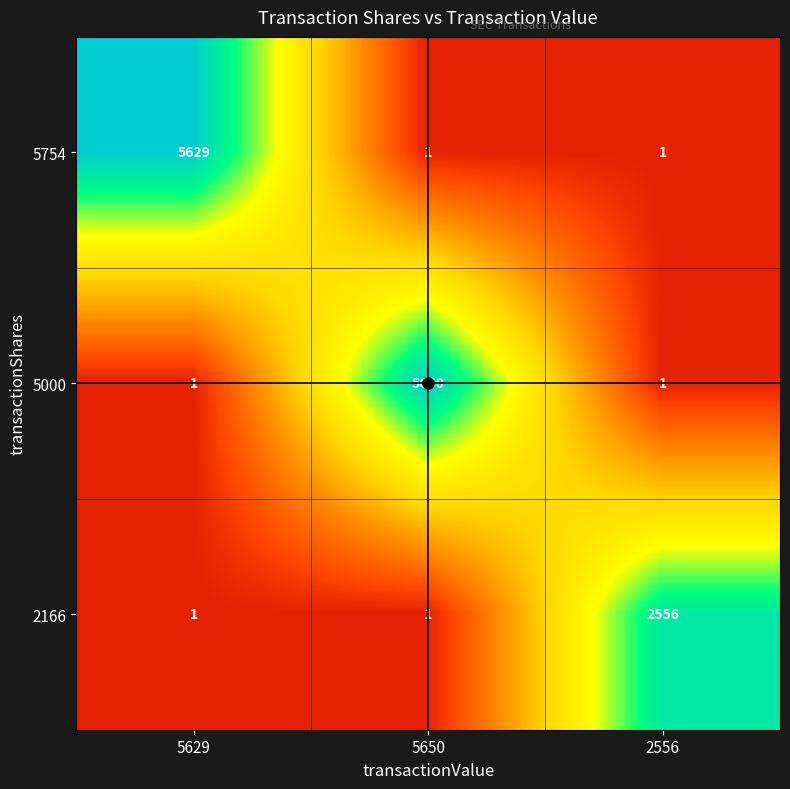

What is the greatest value displayed?

5650